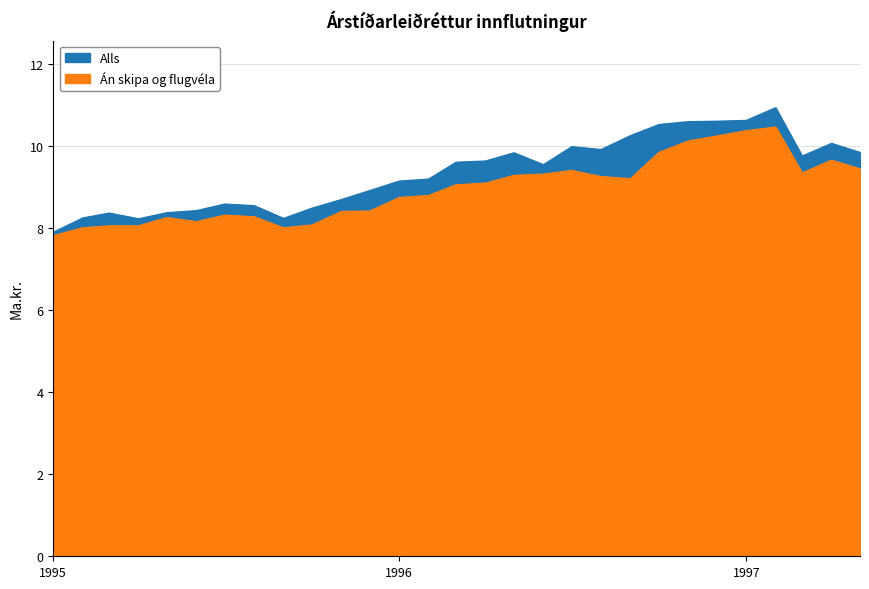

True or false: Alls and An skipa og flugvéla intersect in this chart.

False